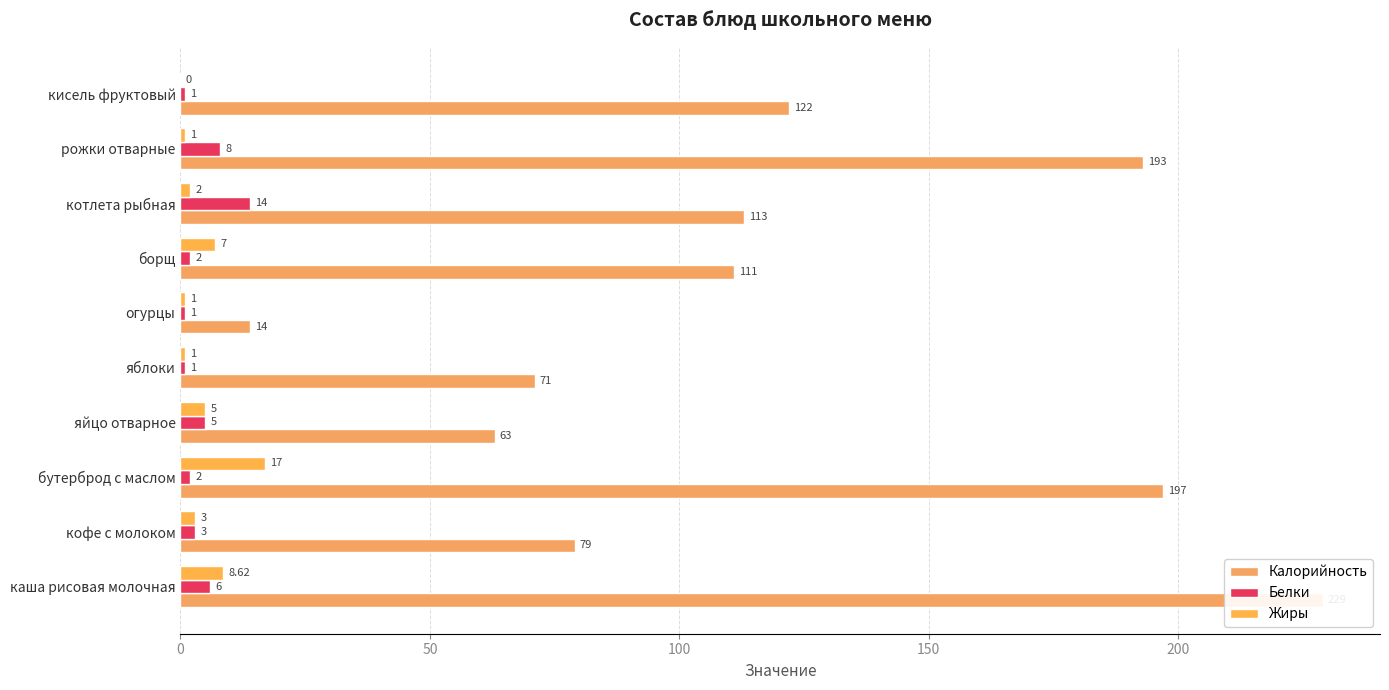

What are all the series names shown in the legend?

Калорийность, Белки, Жиры